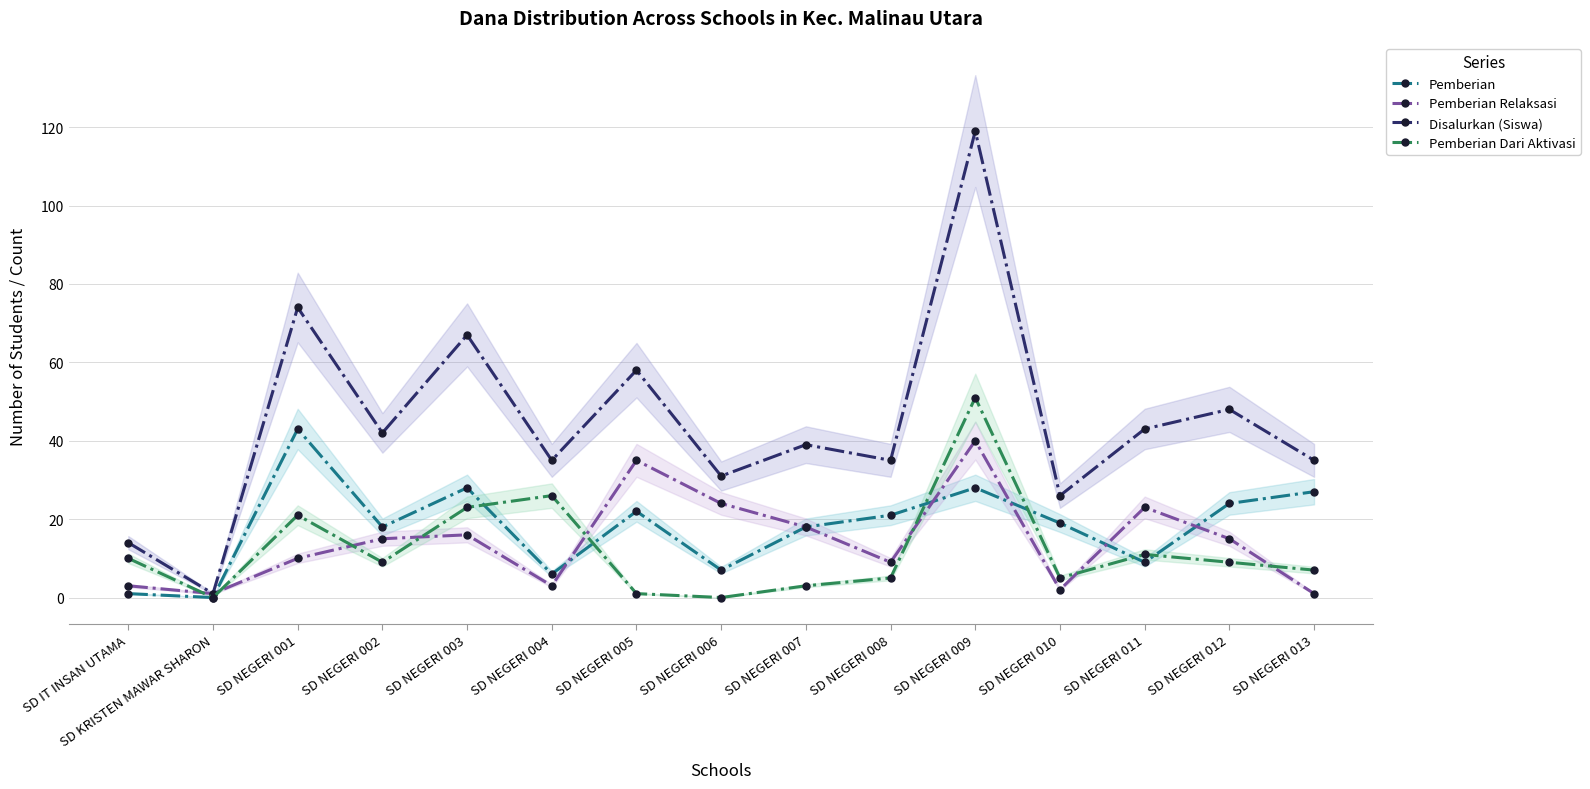

Which series changed the most between SD KRISTEN MAWAR SHARON and SD NEGERI 008?

Disalurkan (Siswa)